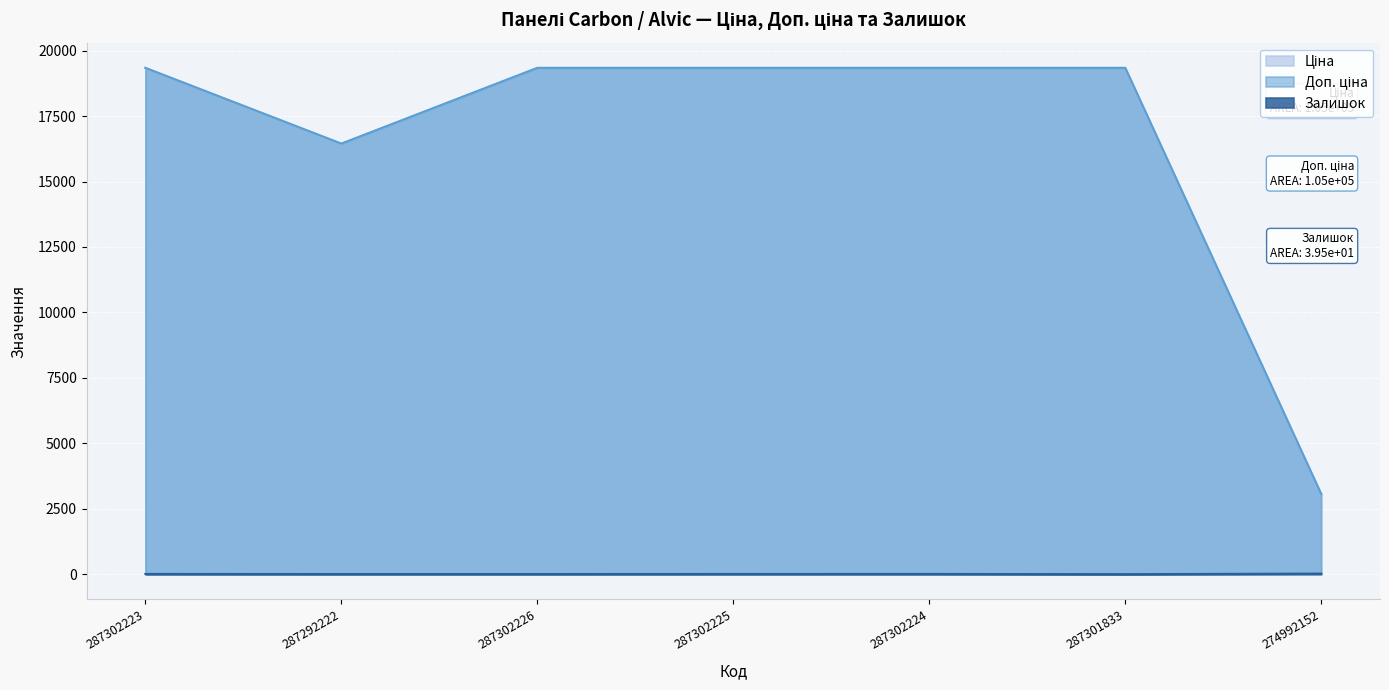

Does the chart display data point markers on the line(s)?

No